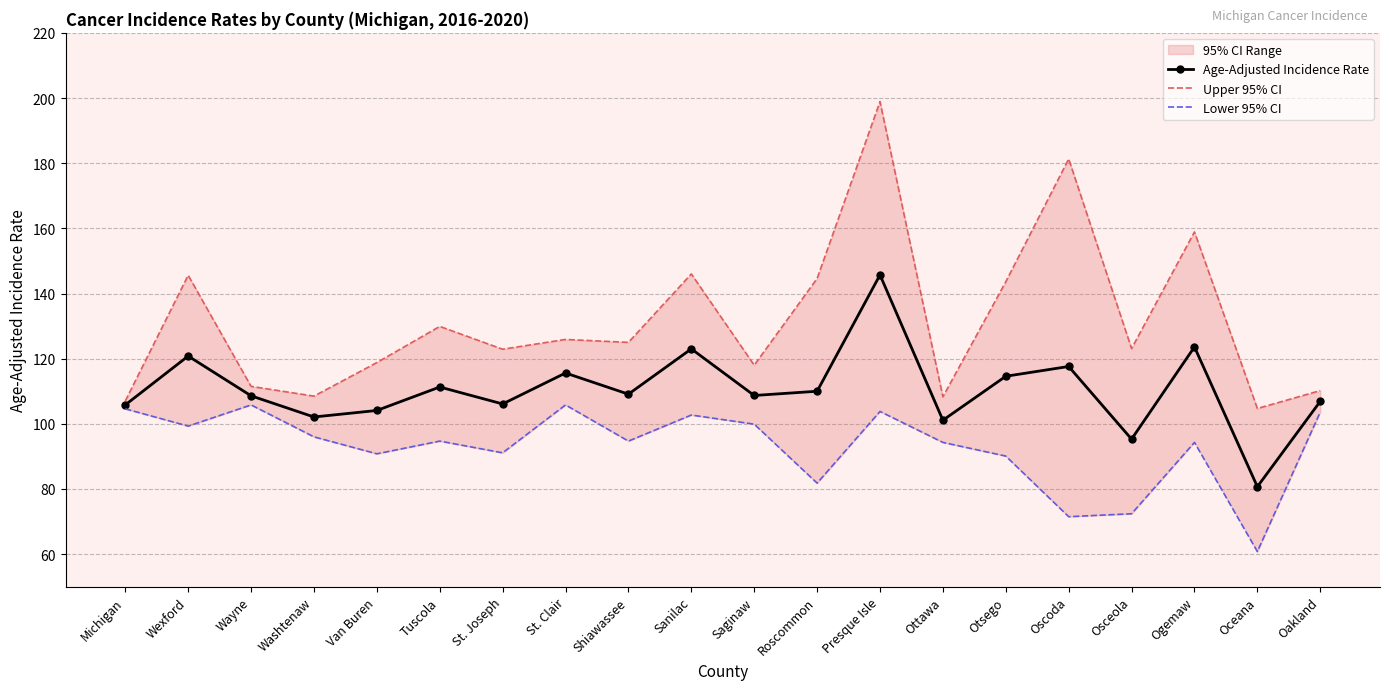

True or false: Lower 95% CI and Age-Adjusted Incidence Rate cross at least once.

False